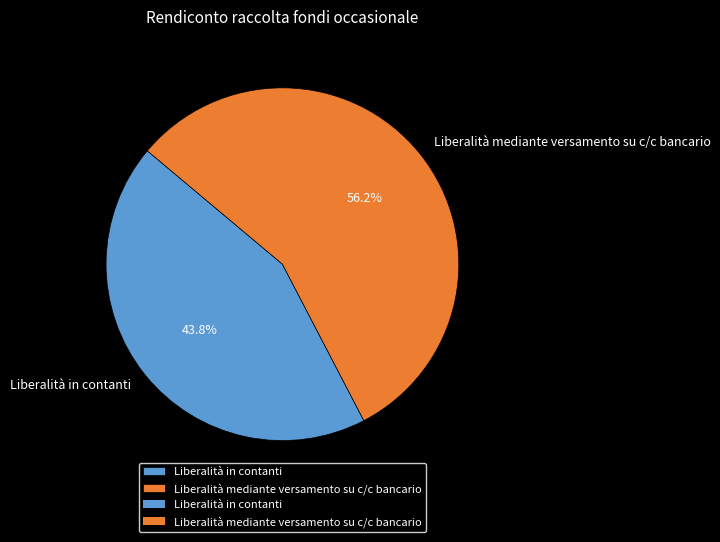

Count the number of slices in the pie.

2